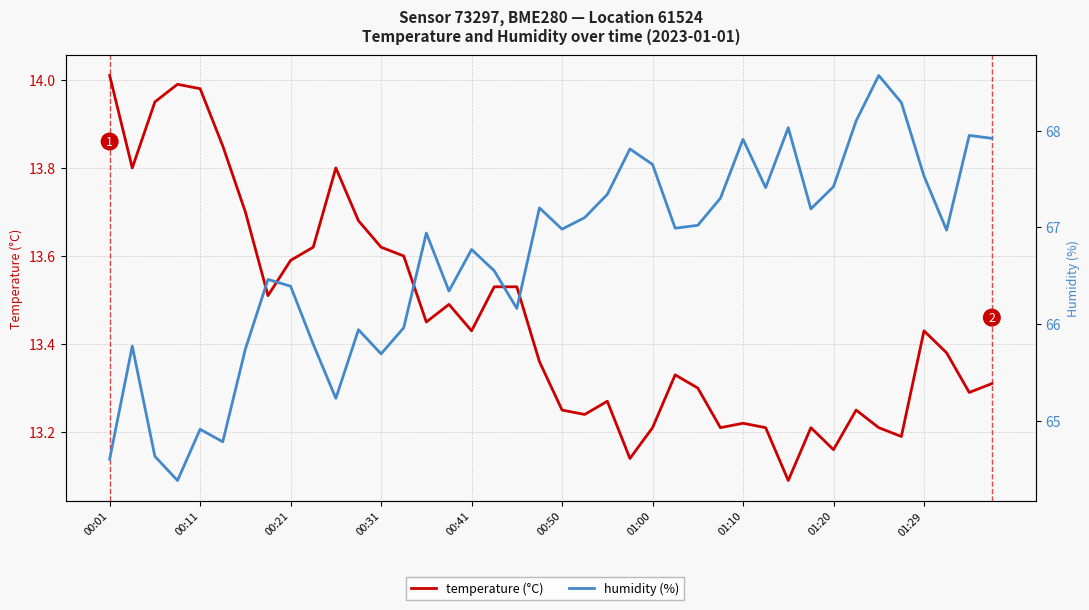

Which series has the largest total across all categories?

humidity (%)